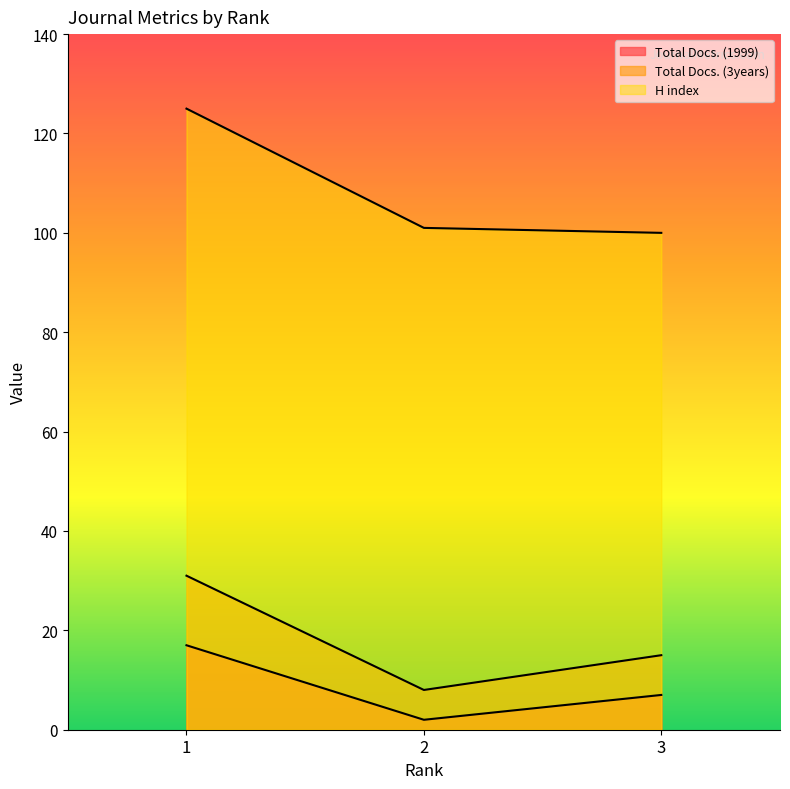

True or false: Total Docs. (3years) has a value of 4 at 2.

False